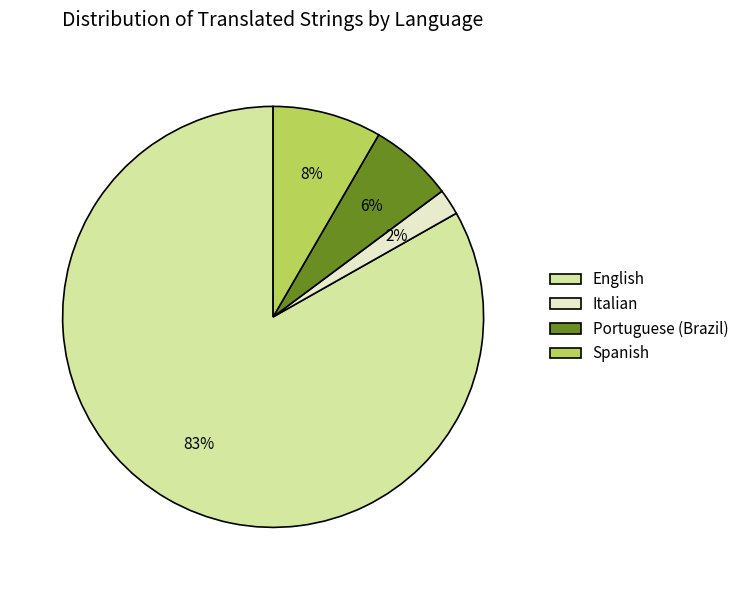

Is it true that Spanish is 8% of the pie?

True